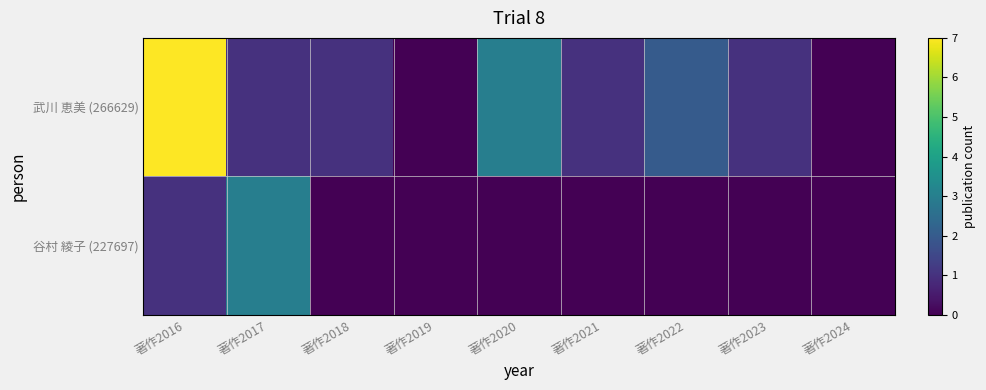

At which category does the chart reach its peak across all series?

著作2016